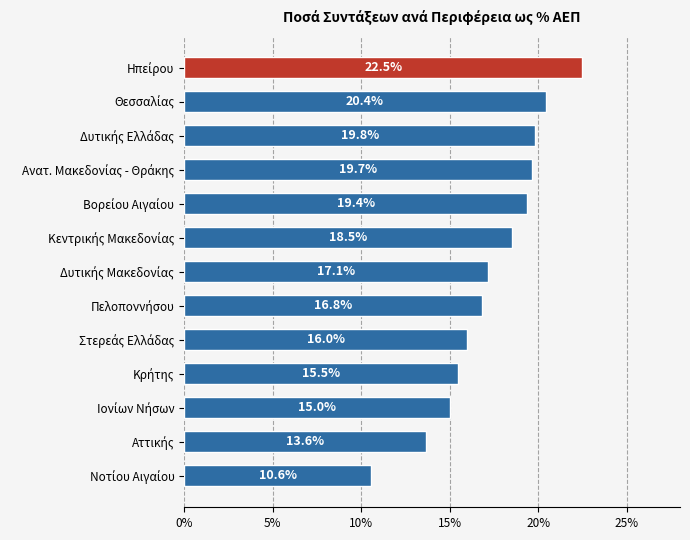

Are the bars horizontal?

Yes